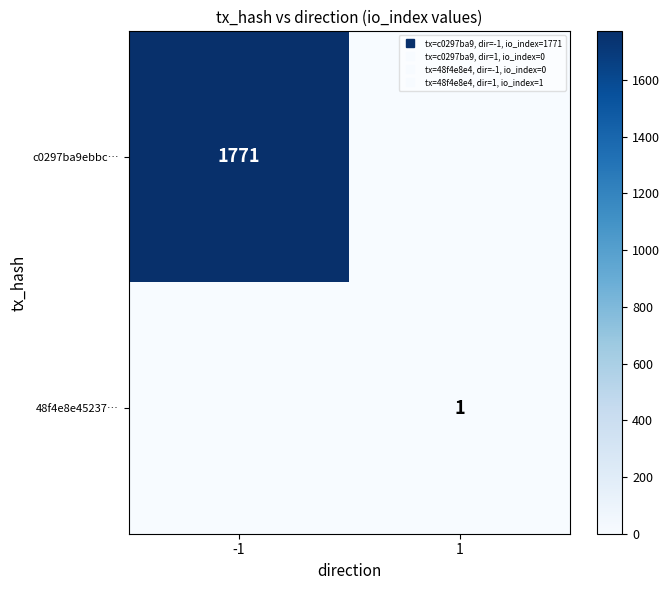

Between 1 and -1, which is larger?

-1